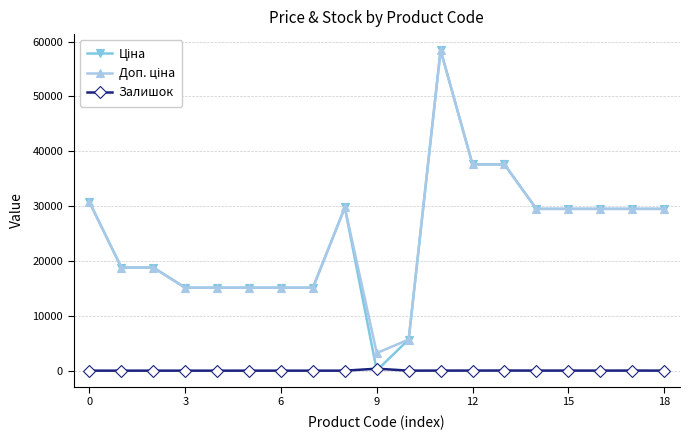

What is the label of the 10th point from the left?

9